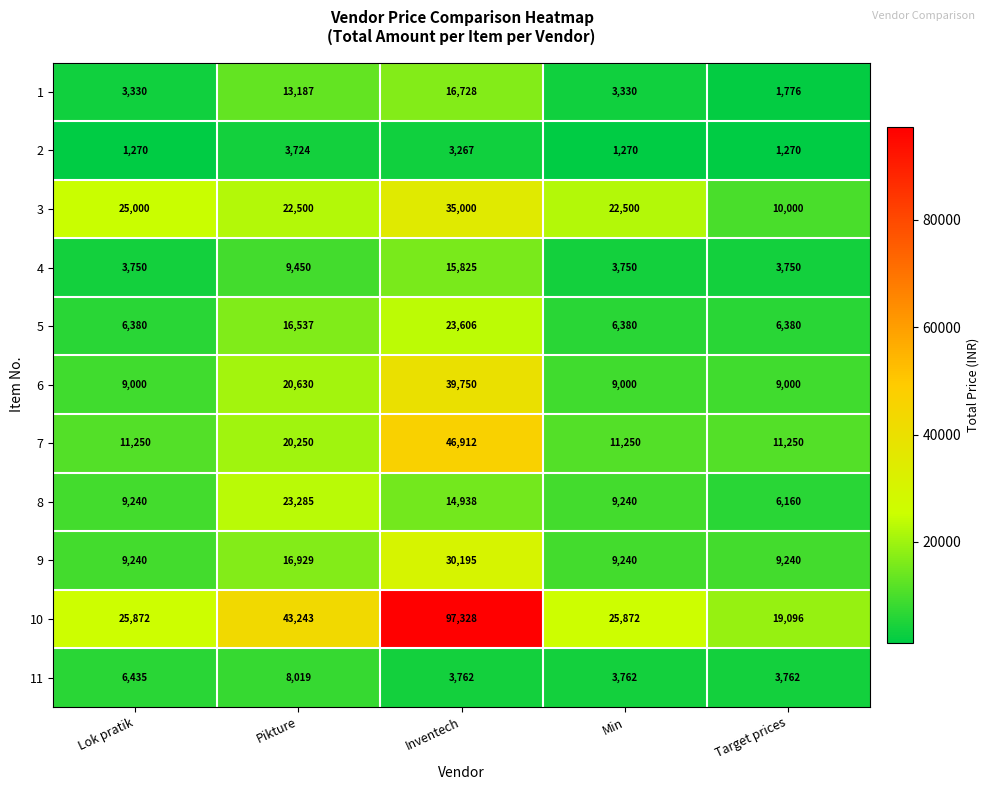

What is the minimum value for 10?

19096